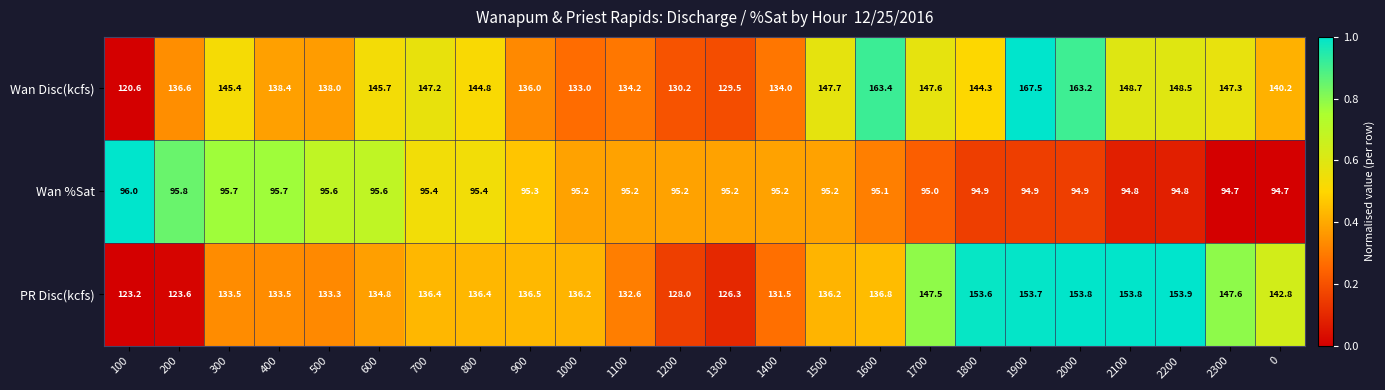

At which label is Wan Disc(kcfs) closest to 144?

1800